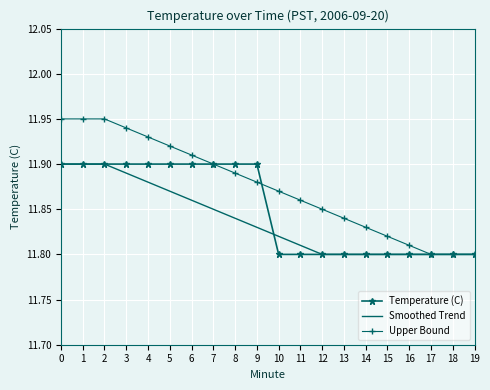

At 10, list the series in order from largest to smallest.

Upper Bound, Smoothed Trend, Temperature (C)